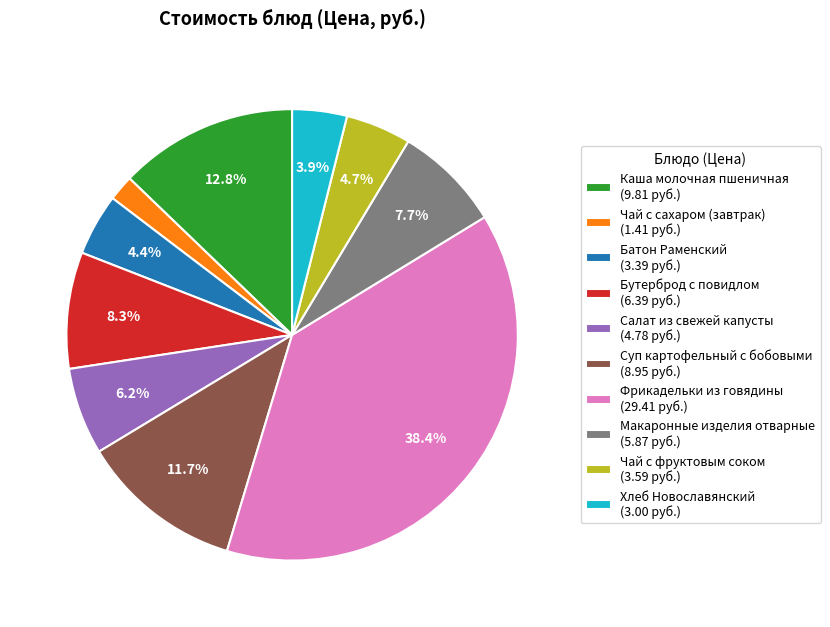

To the nearest percent, what portion does Фрикадельки из говядины represent?

38%